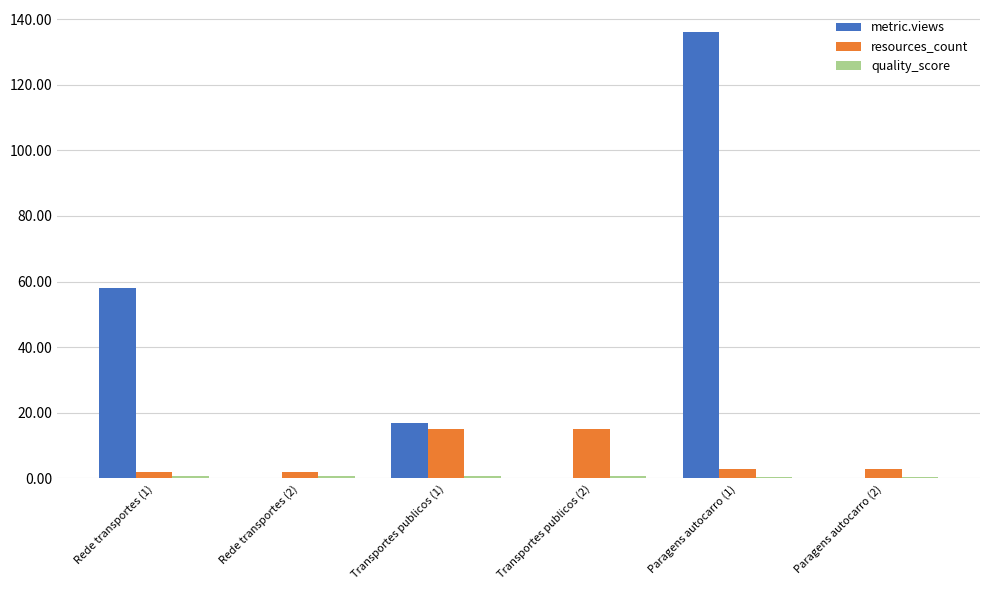

The value of resources_count at Transportes publicos (2) is 15.0. True or false?

True